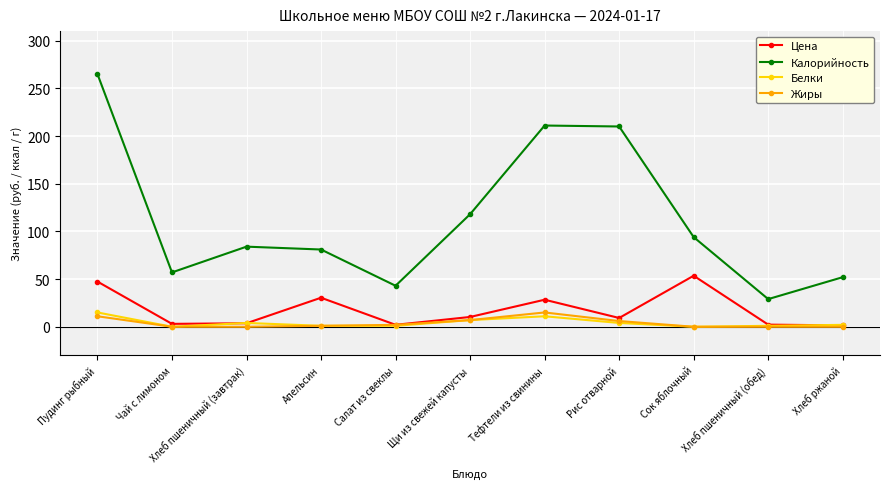

How many interior local valleys does the Калорийность series have?

3